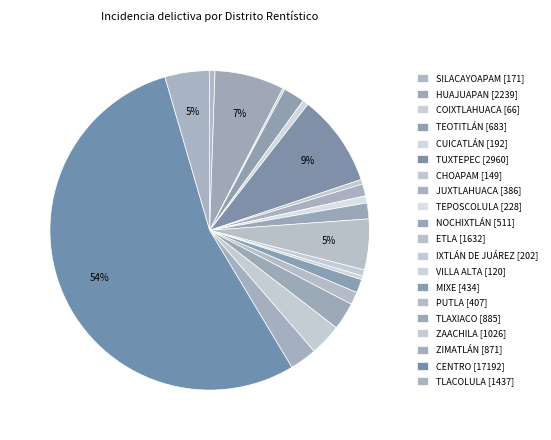

What is the change in value from HUAJUAPAN to TEOTITLÁN?

-1556